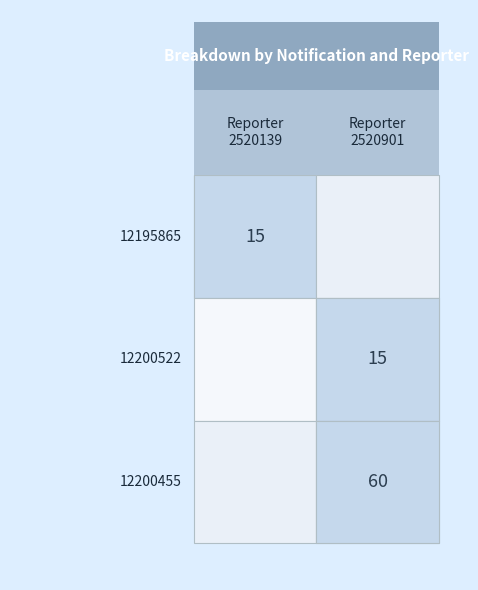

Reading left to right, what are all the values shown in this chart?

12195865: 2520139=15	2520901=0
12200522: 2520139=0	2520901=15
12200455: 2520139=0	2520901=60